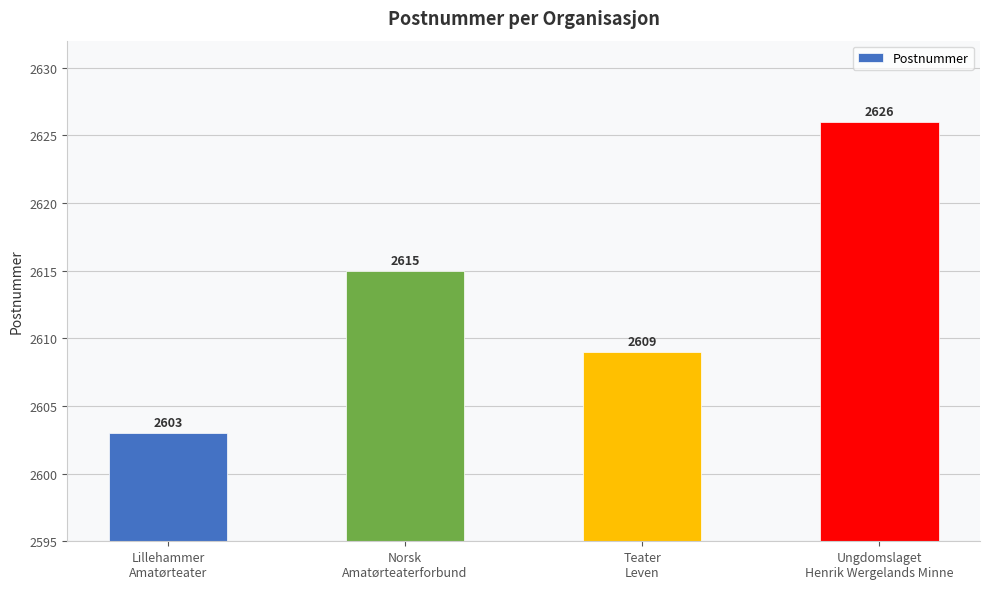

What is the value of the 1st bar from the left?

2603